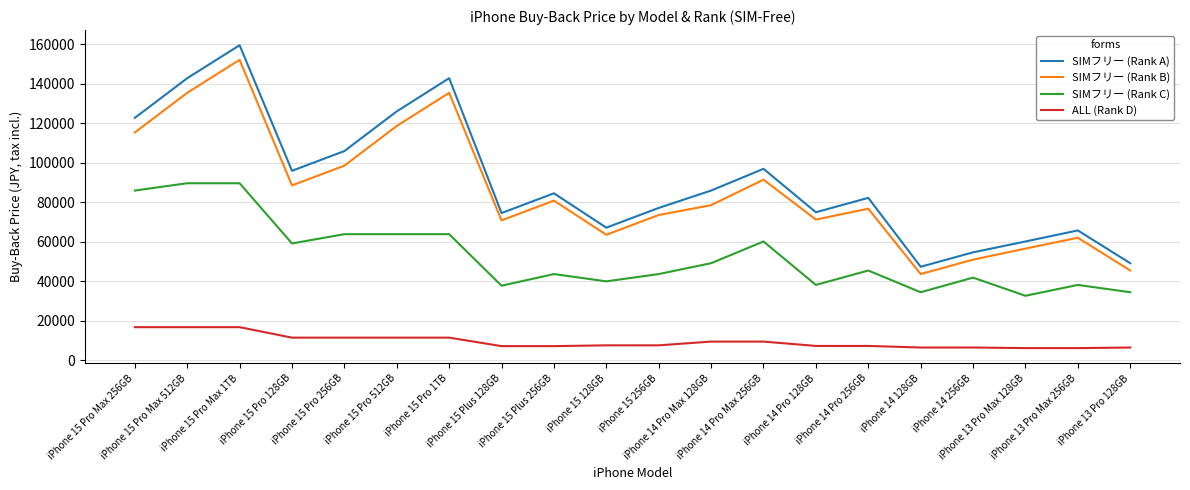

At iPhone 14 Pro 256GB, list the series in order from smallest to largest.

ALL (Rank D), SIMフリー (Rank C), SIMフリー (Rank B), SIMフリー (Rank A)